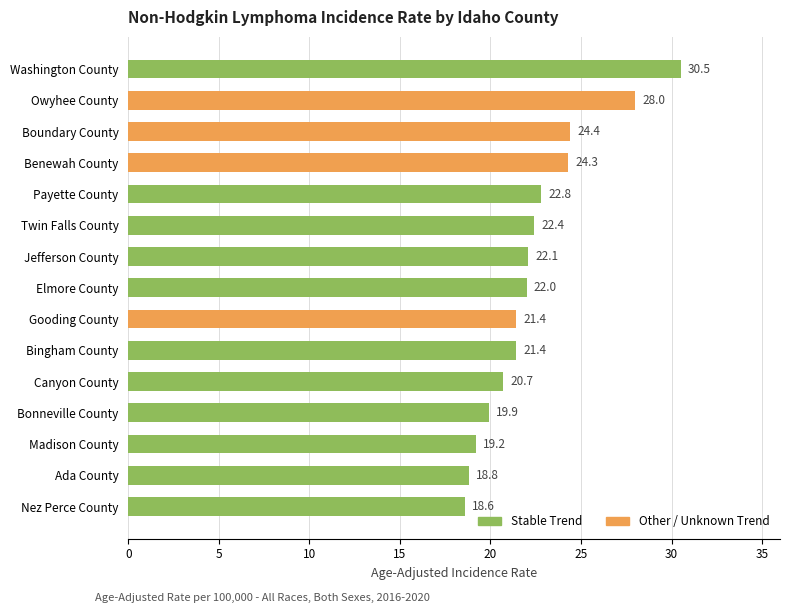

At which category does the chart reach its minimum across all series?

Nez Perce County